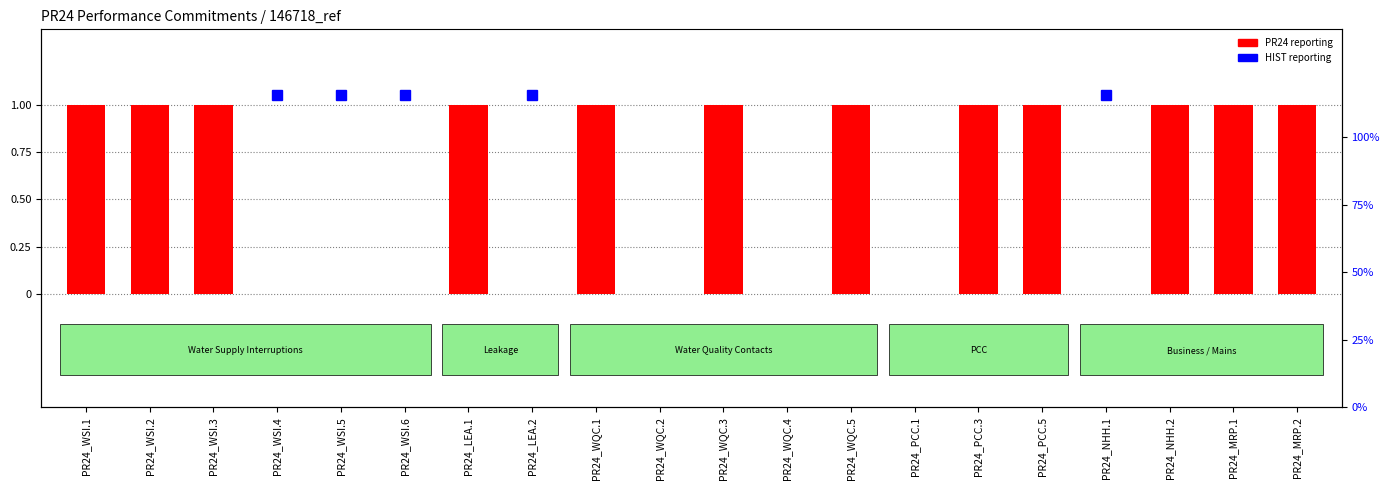

Rank the categories by value from lowest to highest.

PR24_WSI.4, PR24_WSI.5, PR24_WSI.6, PR24_LEA.2, PR24_WQC.2, PR24_WQC.4, PR24_PCC.1, PR24_NHH.1, PR24_WSI.1, PR24_WSI.2, PR24_WSI.3, PR24_LEA.1, PR24_WQC.1, PR24_WQC.3, PR24_WQC.5, PR24_PCC.3, PR24_PCC.5, PR24_NHH.2, PR24_MRP.1, PR24_MRP.2